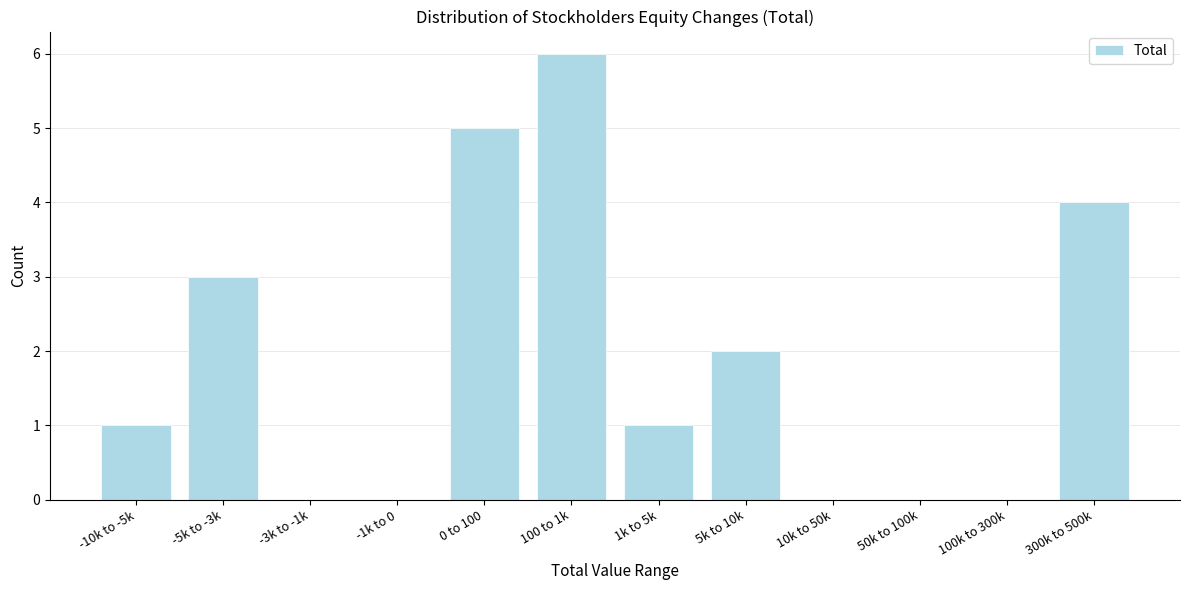

Reading left to right, what are all the values shown in this chart?

-10k to -5k=1	-5k to -3k=3	-3k to -1k=0	-1k to 0=0	0 to 100=5	100 to 1k=6	1k to 5k=1	5k to 10k=2	10k to 50k=0	50k to 100k=0	100k to 300k=0	300k to 500k=4